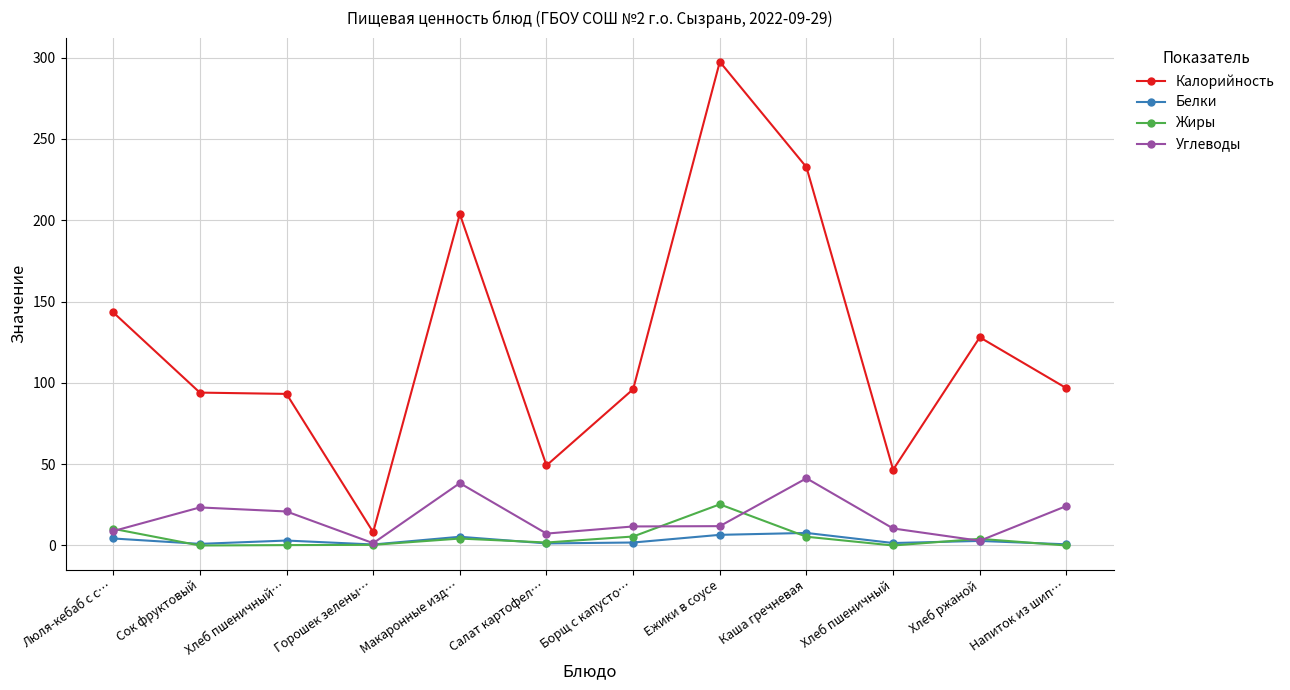

What is the value of the Углеводы point at the 7th from the left?

11.7